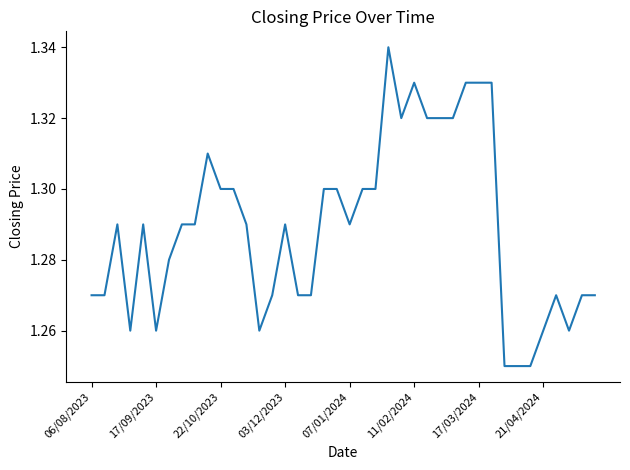

How many lines are shown in the chart?

1